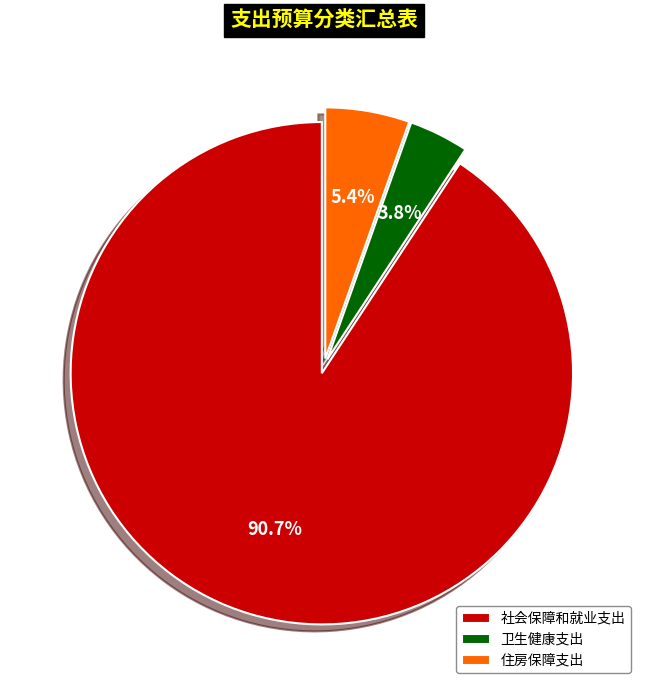

To the nearest percent, what is the difference between the 卫生健康支出 and 社会保障和就业支出 slice percentages?

87%